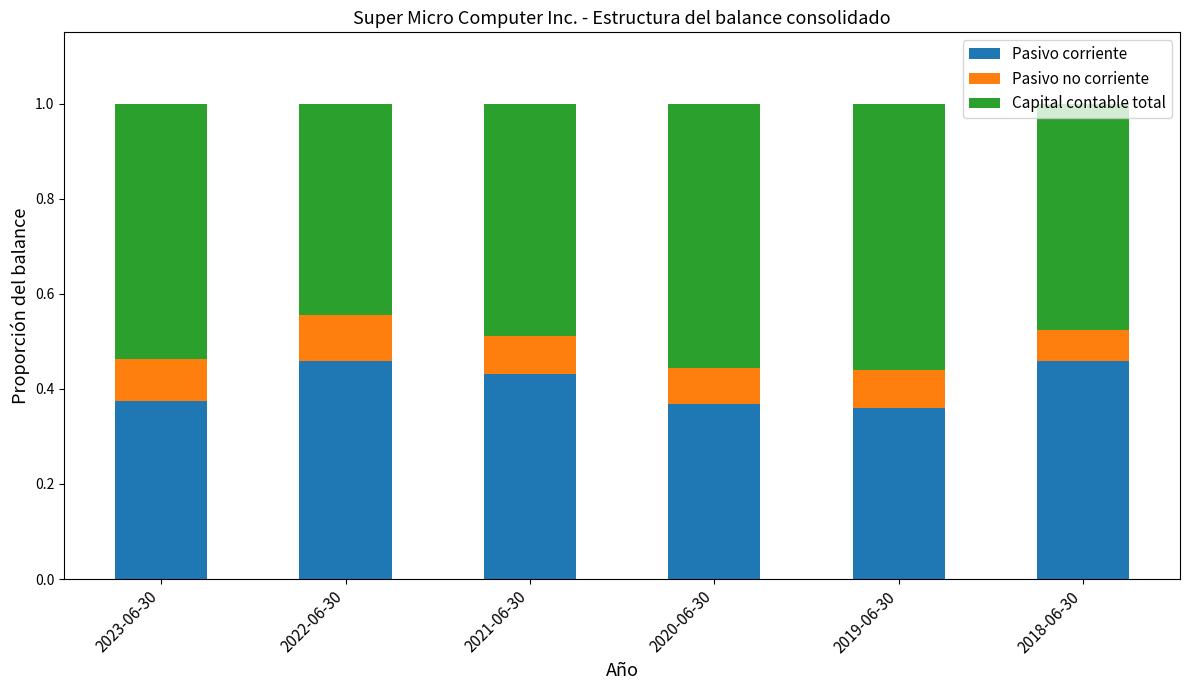

What is the sum of all Pasivo corriente values?

2.5